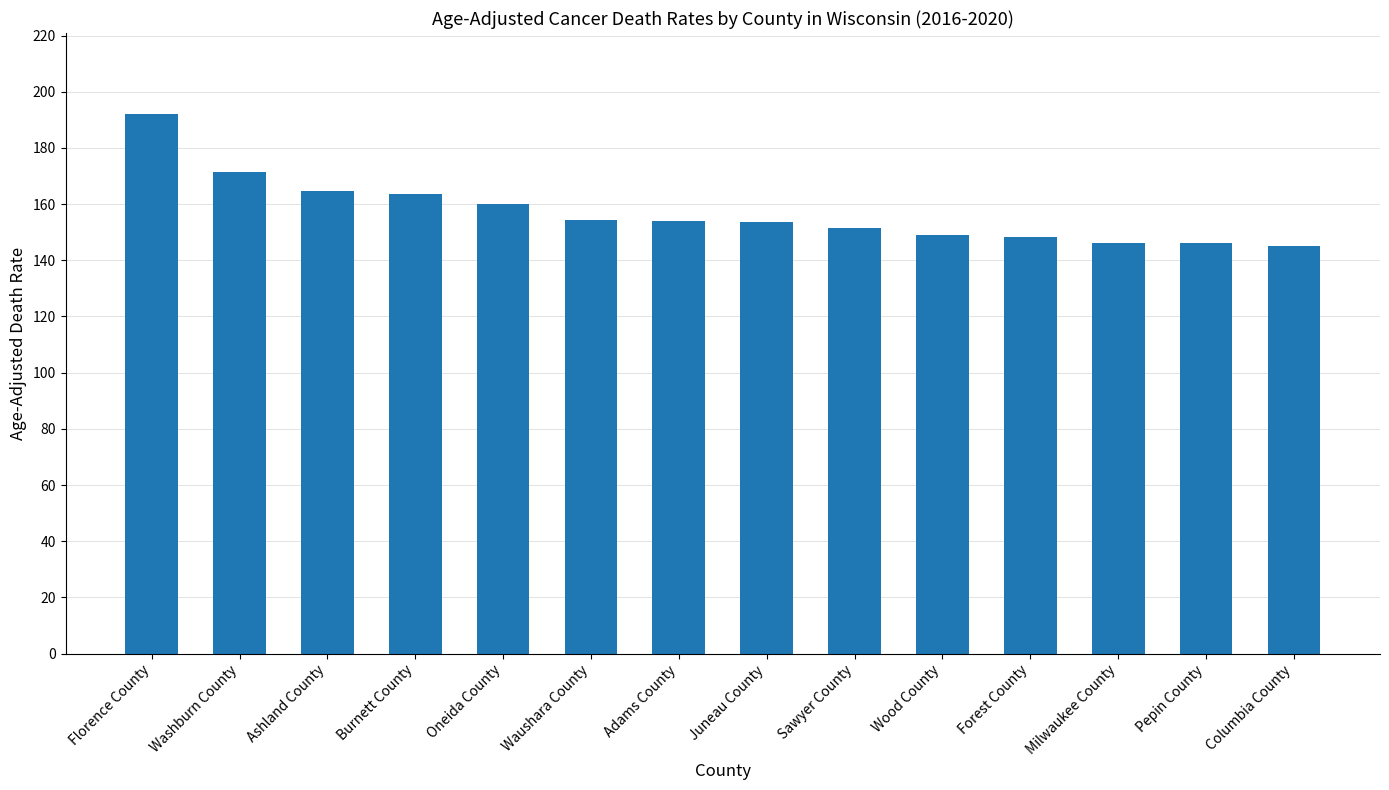

Are the bars horizontal?

No